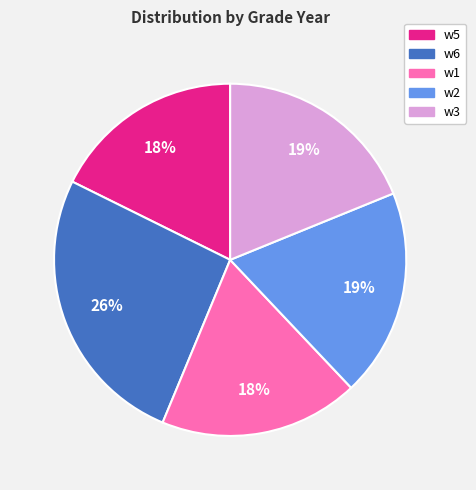

Is the sum of w2 and w3 greater than half?

No